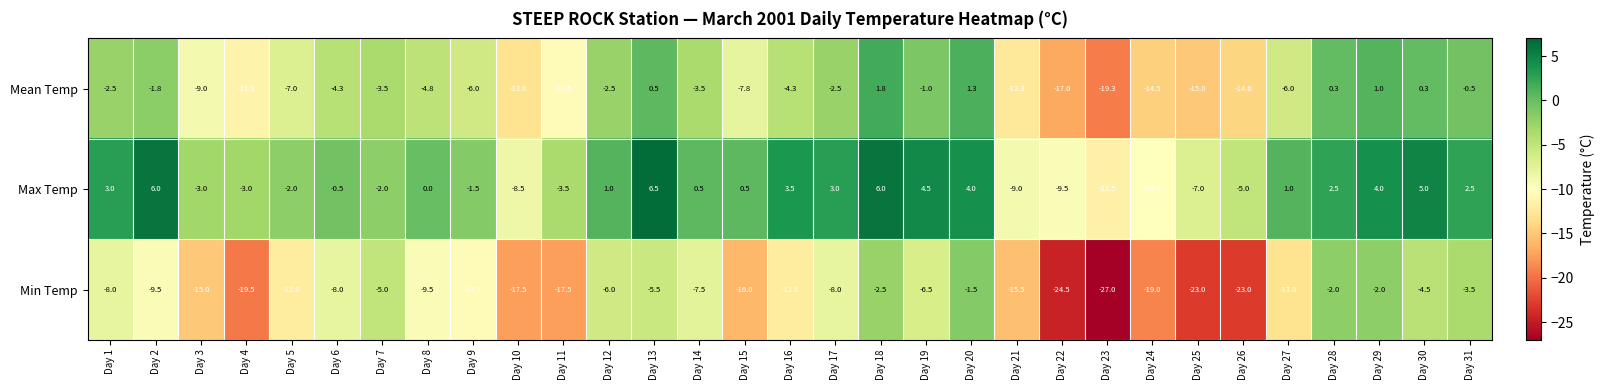

The value of Max Temp at Day 29 is 4.0. True or false?

True